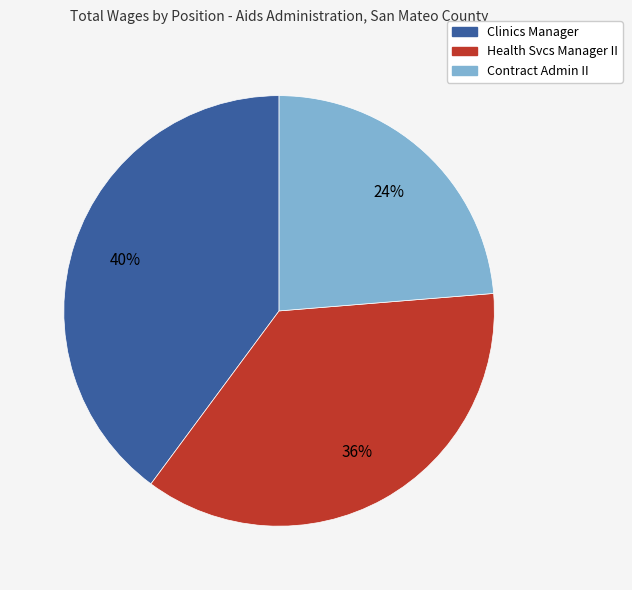

Which has a higher value, Clinics Manager or Health Svcs Manager II?

Clinics Manager